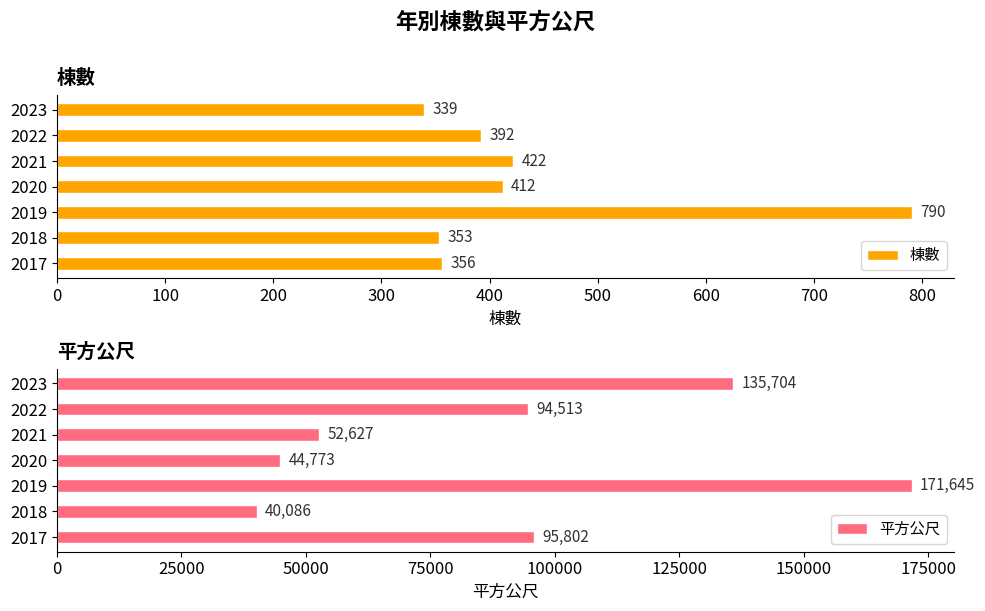

List the labels in order of 棟數 value, largest first.

2019, 2021, 2020, 2022, 2017, 2018, 2023